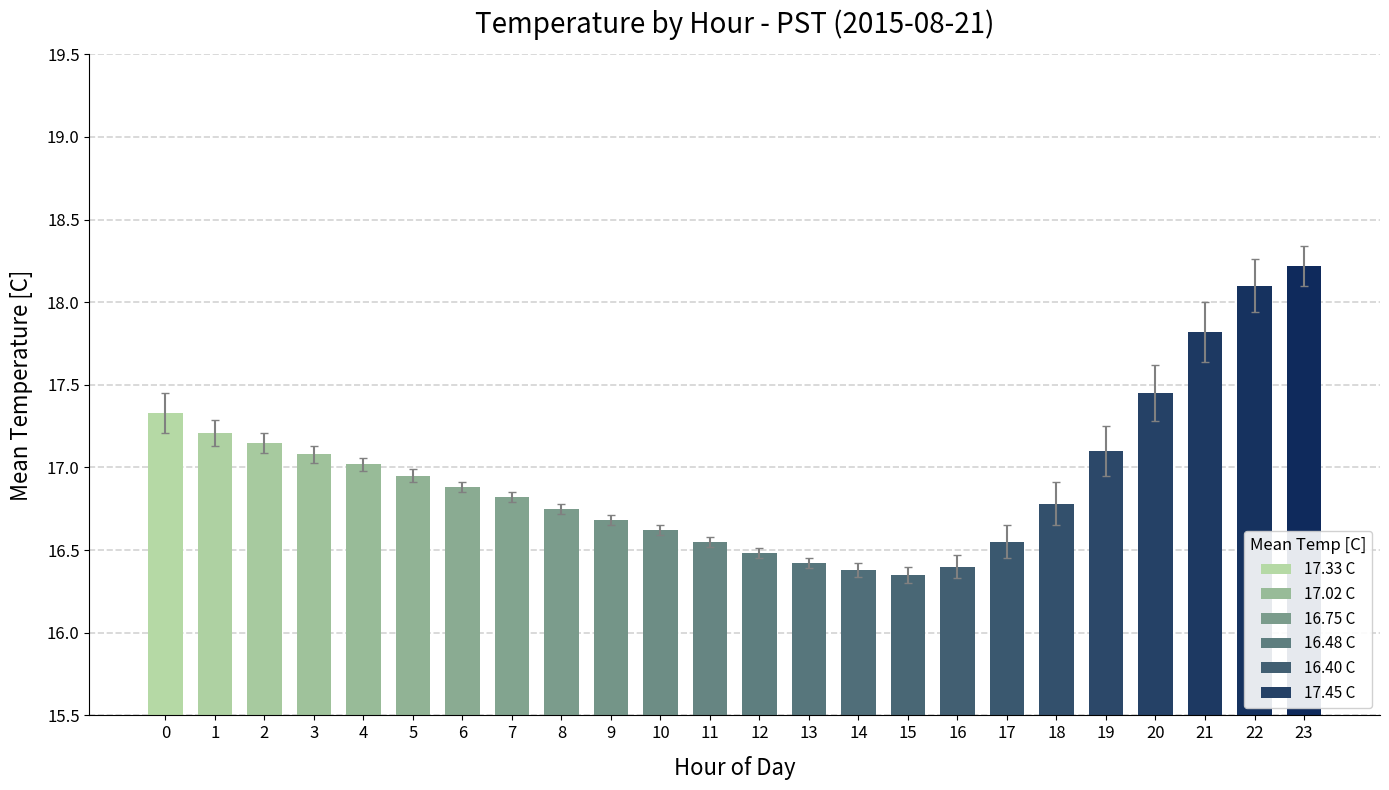

The value at 2 is 17.1. True or false?

True